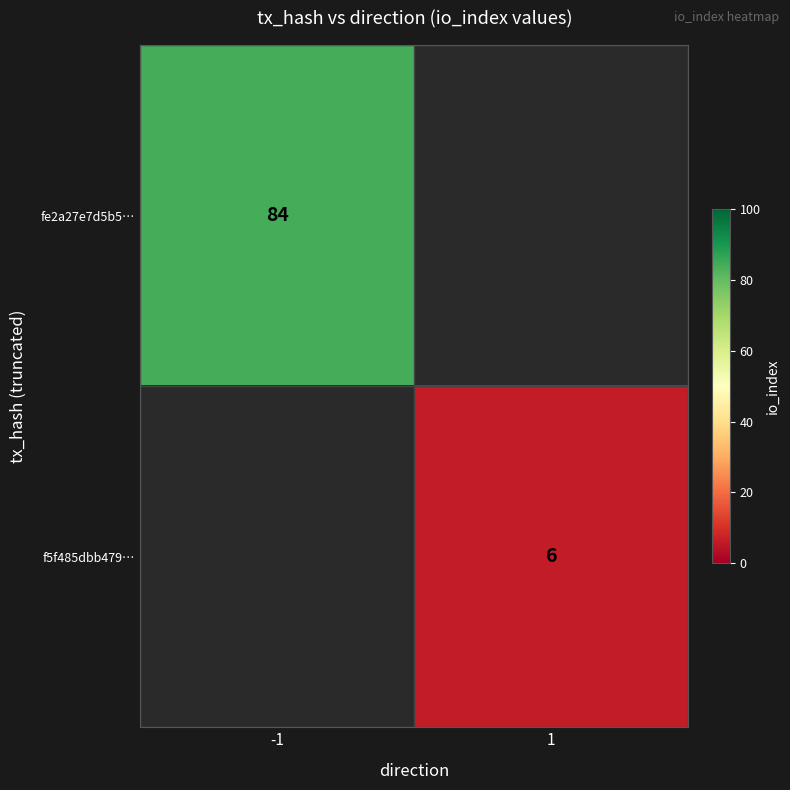

Is the value of f5f485dbb479… at 1 greater than the value of fe2a27e7d5b5… at -1?

No